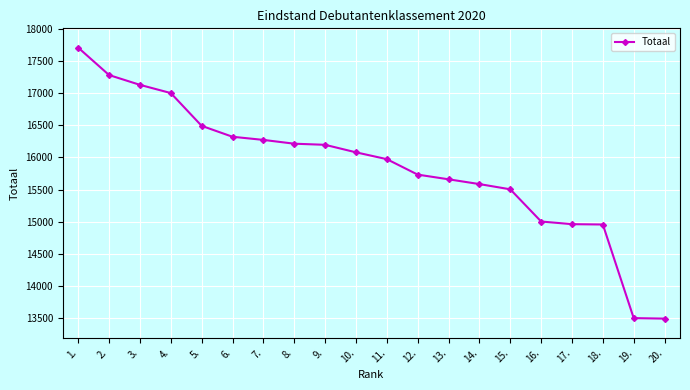

What is the difference between the maximum and second lowest values?

4201.5